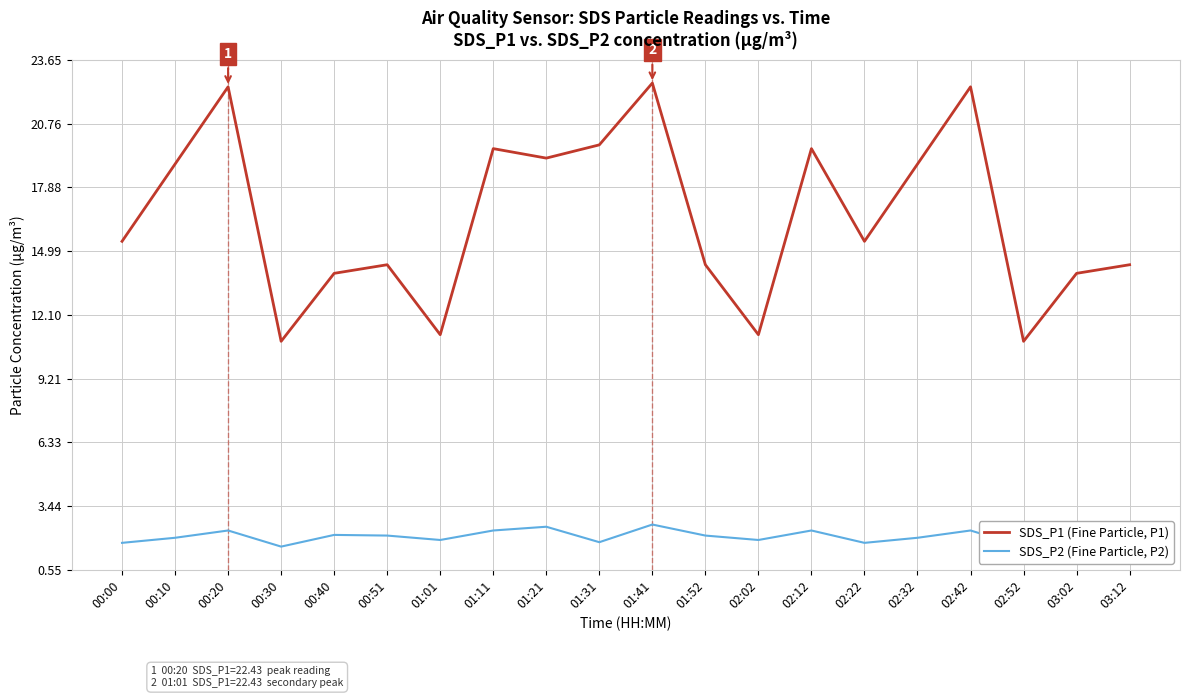

Which series has the largest range (max minus min)?

SDS_P1 (Fine Particle, P1)